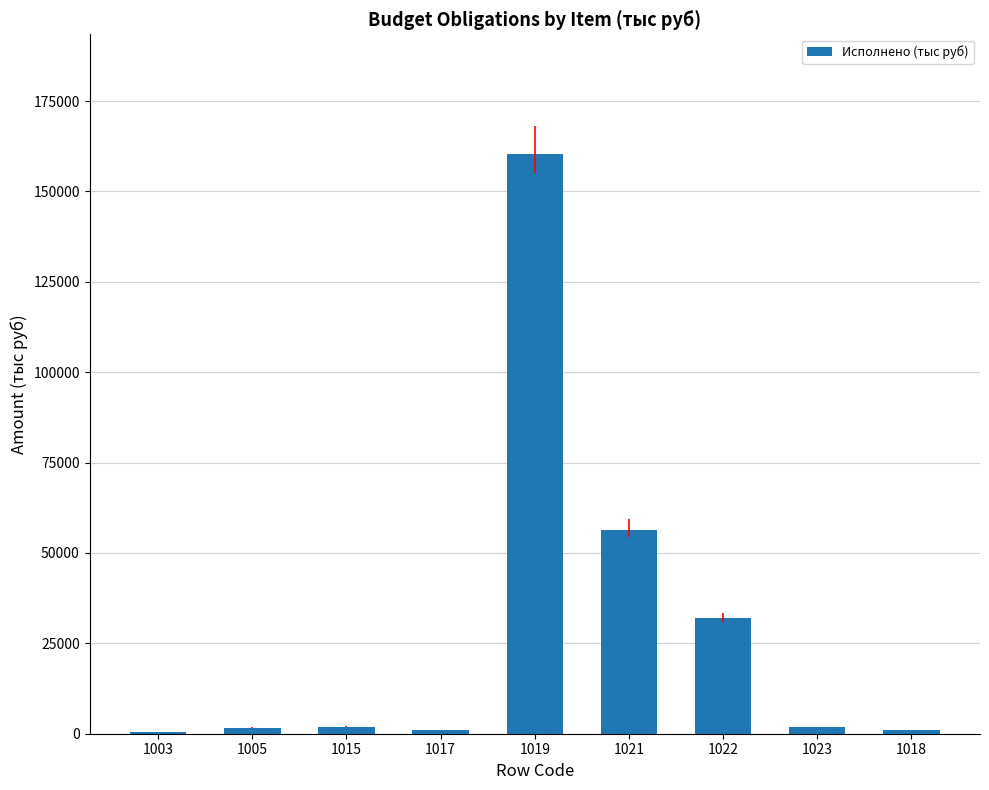

Is it true that the value at 1019 is 41266.2?

False